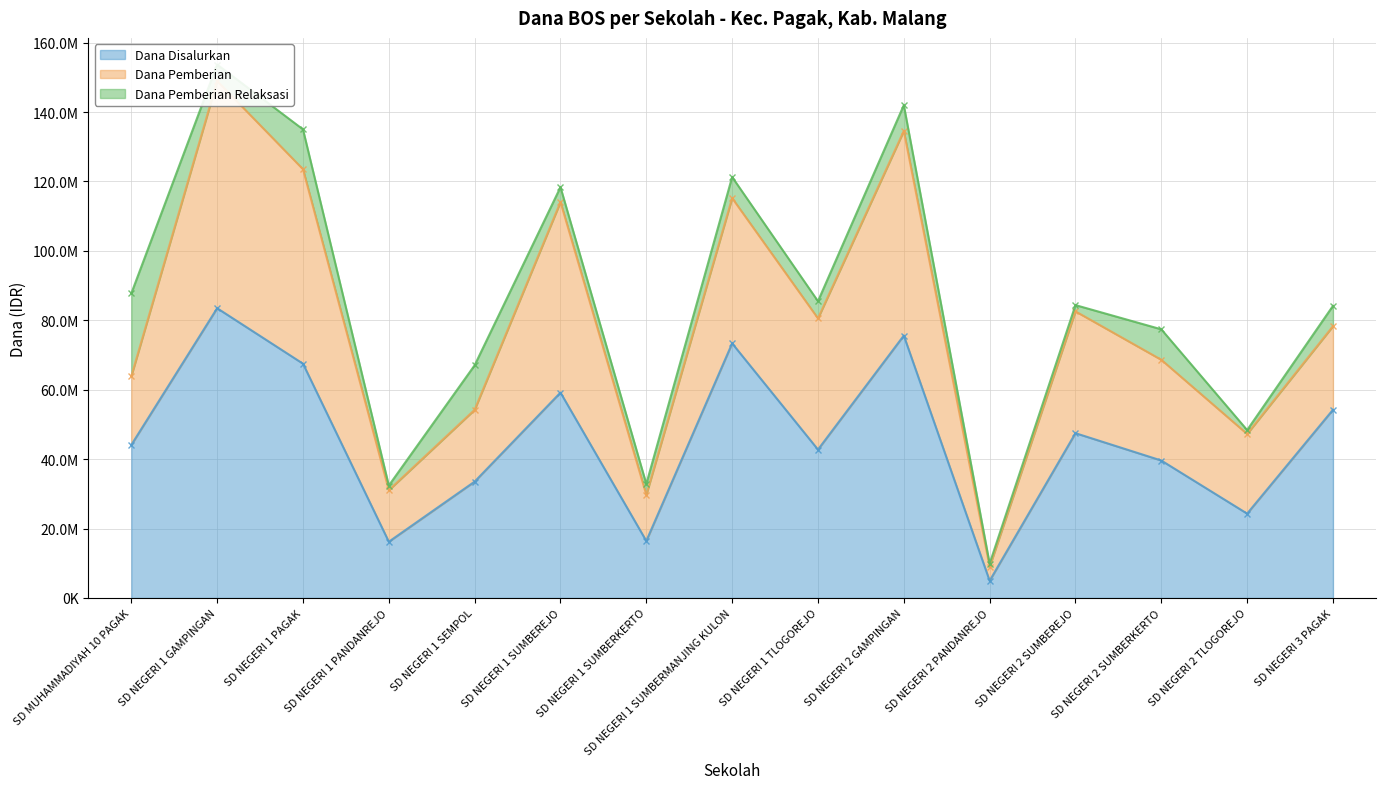

What is the label of the 7th point from the left?

SD NEGERI 1 SUMBERKERTO